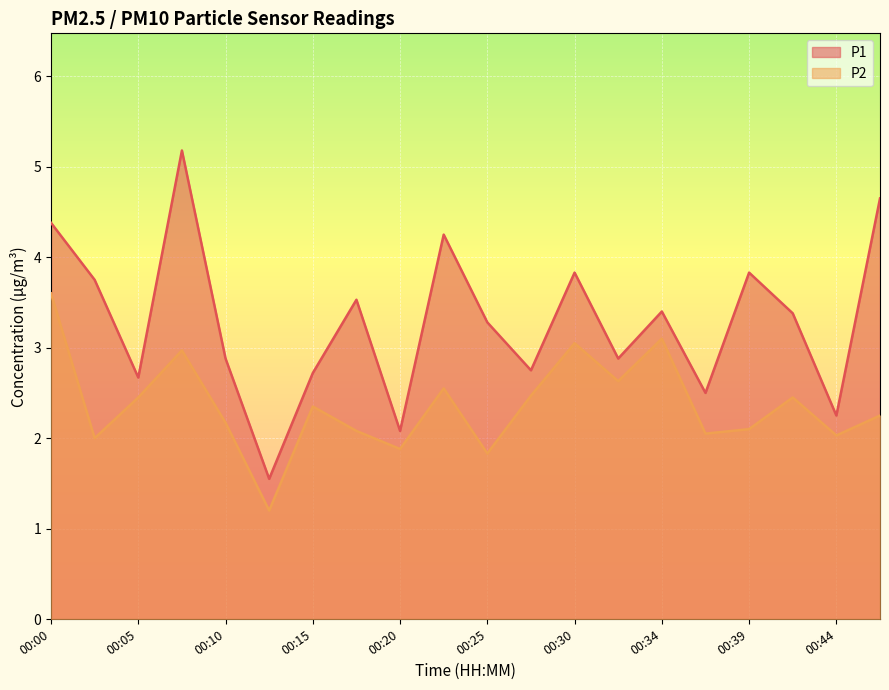

What is the smallest value displayed?

1.2